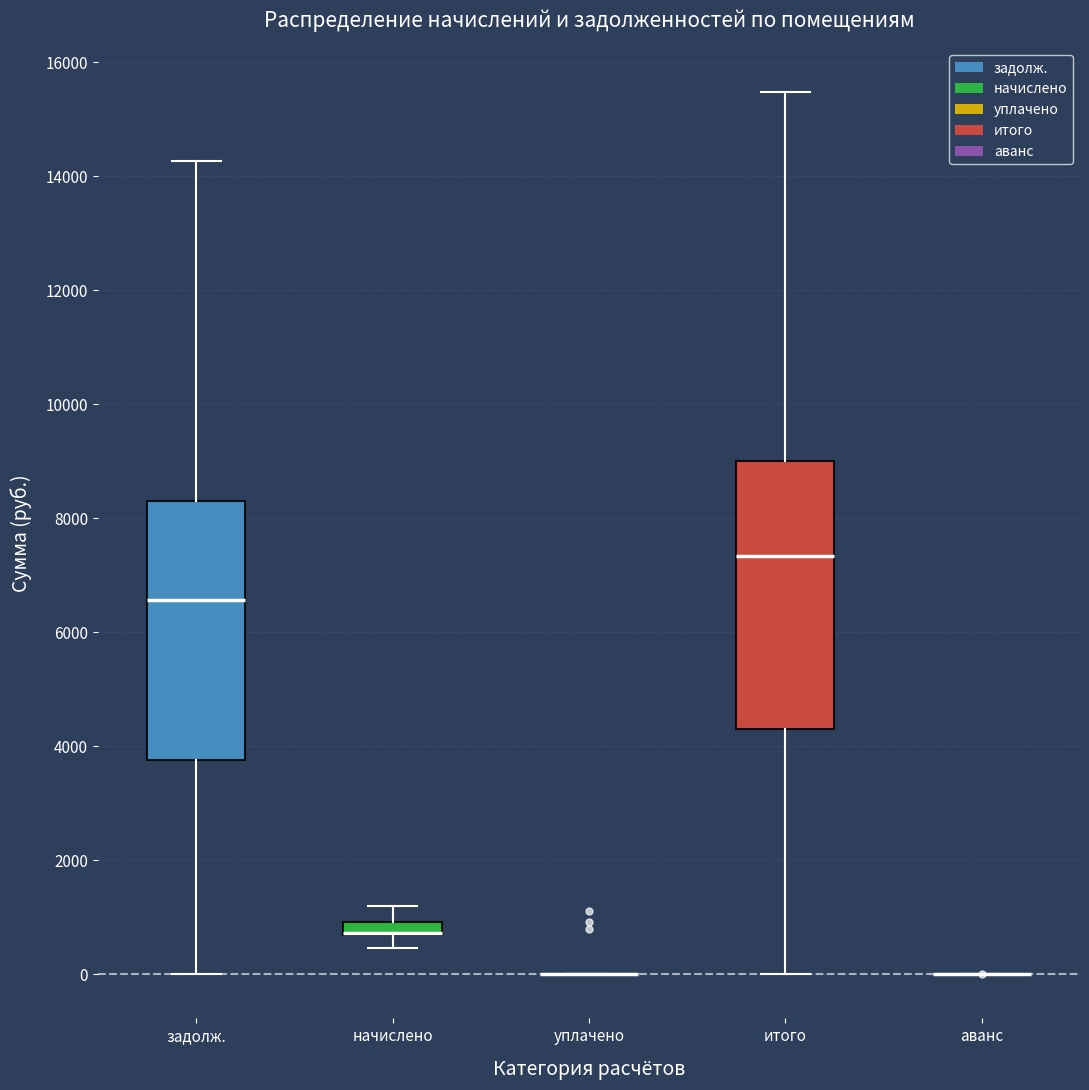

Where does the upper whisker of the box for задолж. end on the y-axis? The values are not printed on the chart, so give them approximately, as read against the axis.

14200